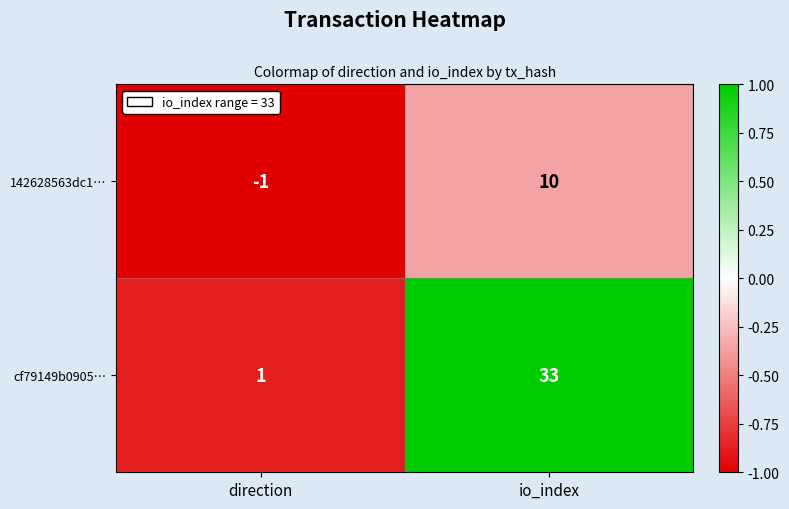

Which series has the largest total across all categories?

cf79149b0905…